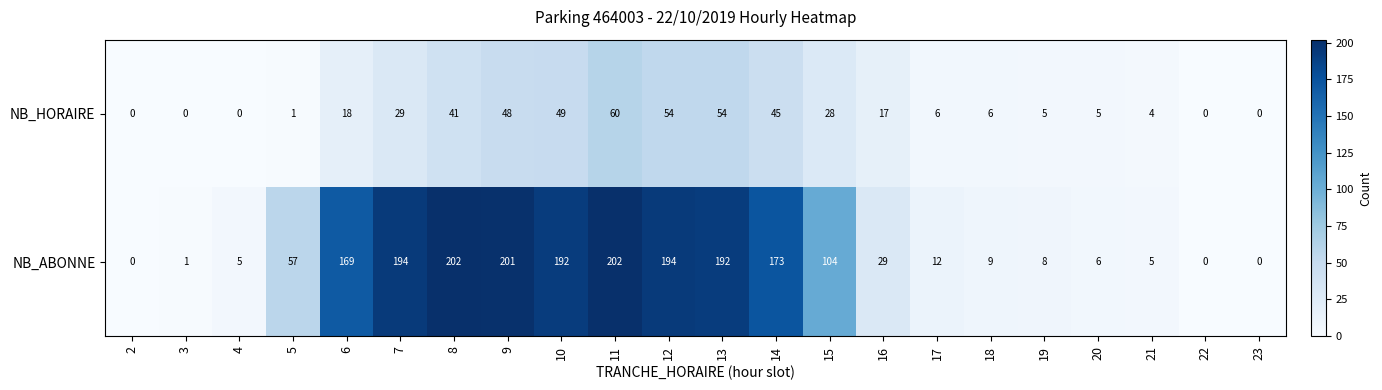

What is the spread (max minus min) of values at 8?

161